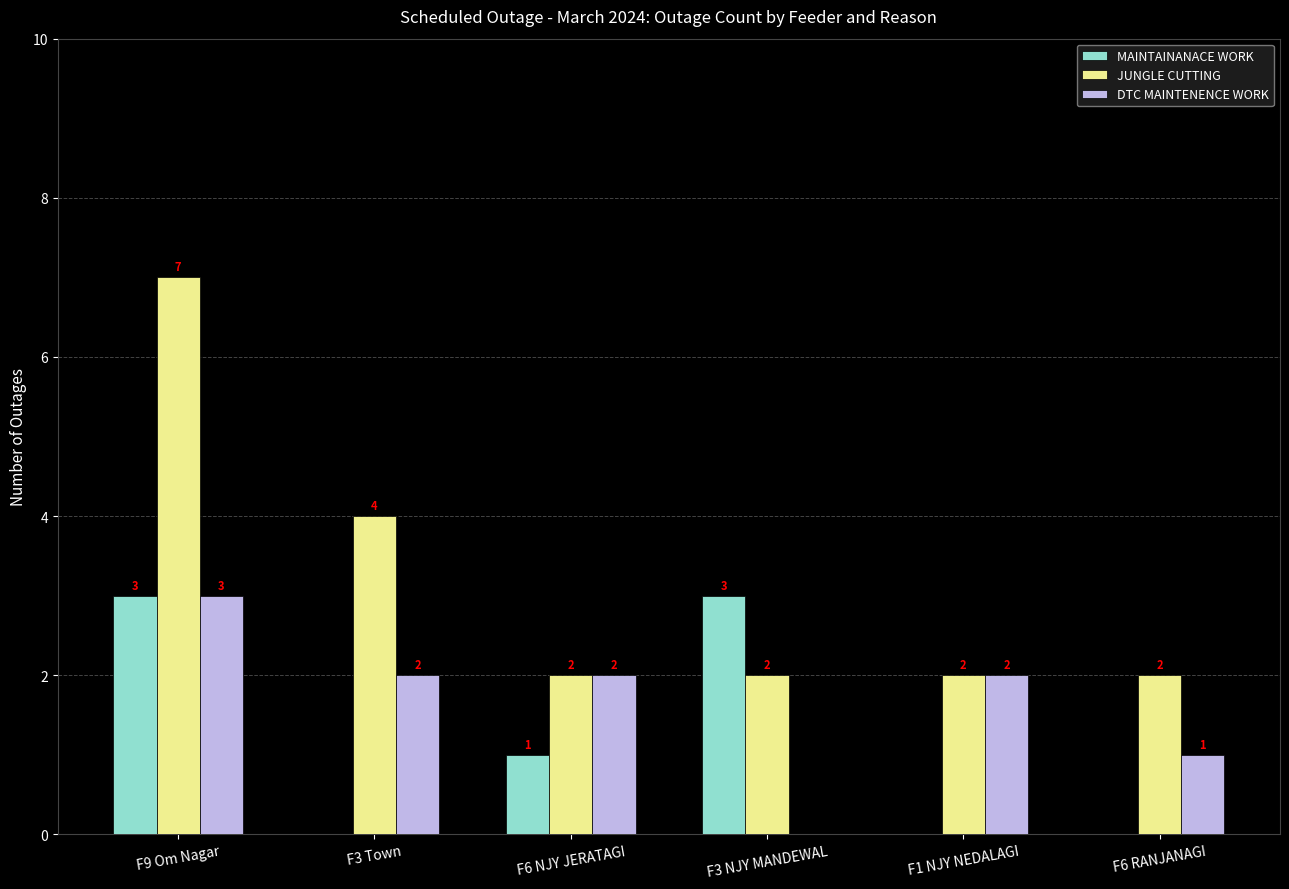

Are the bars grouped side by side (vs. stacked)?

Yes